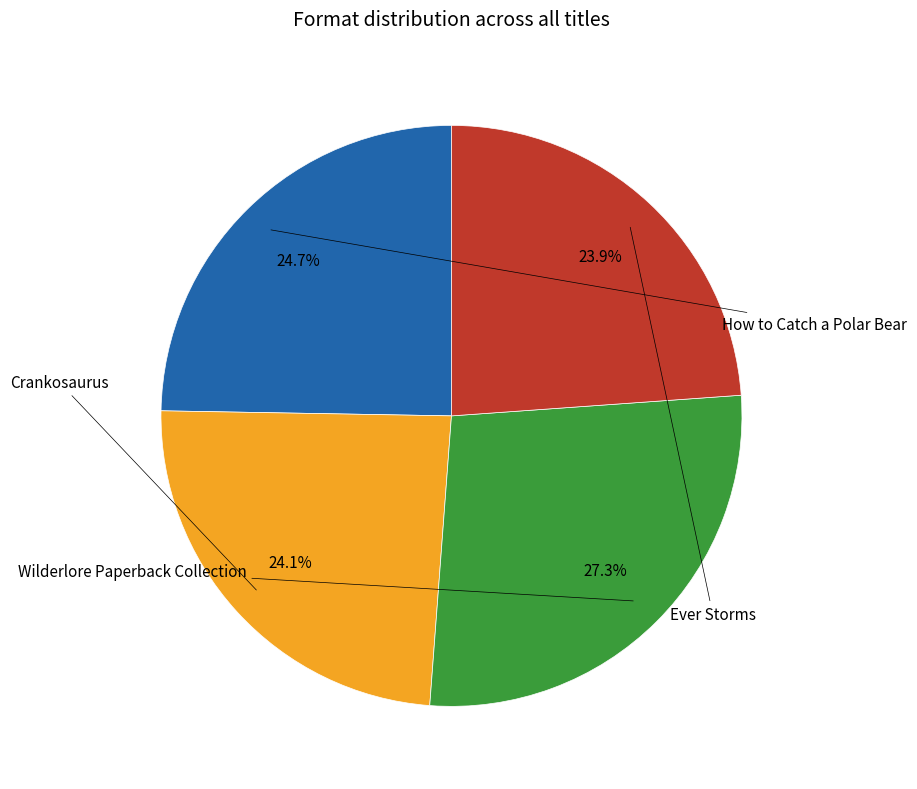

Does any single category account for the majority?

No